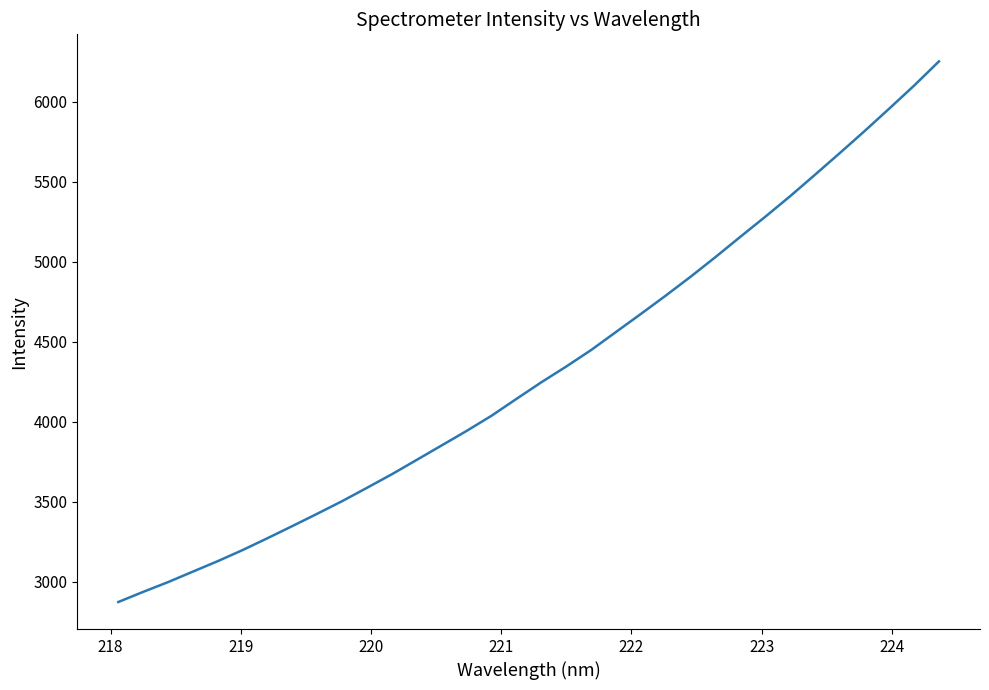

What is the minimum value shown in the chart?

2874.8